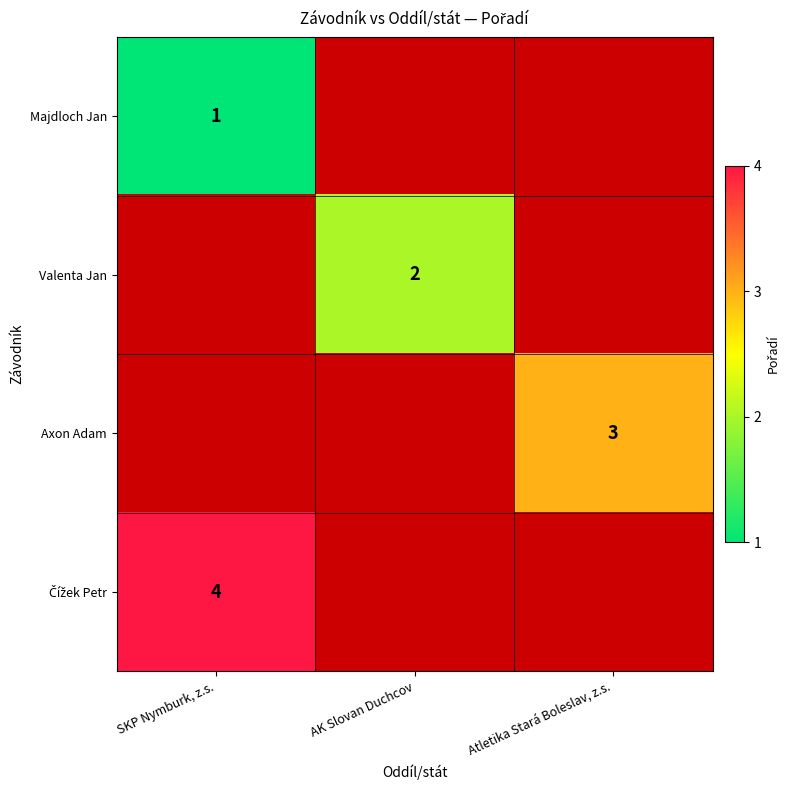

List the labels in order of Čížek Petr value, largest first.

SKP Nymburk, z.s., AK Slovan Duchcov, Atletika Stará Boleslav, z.s.